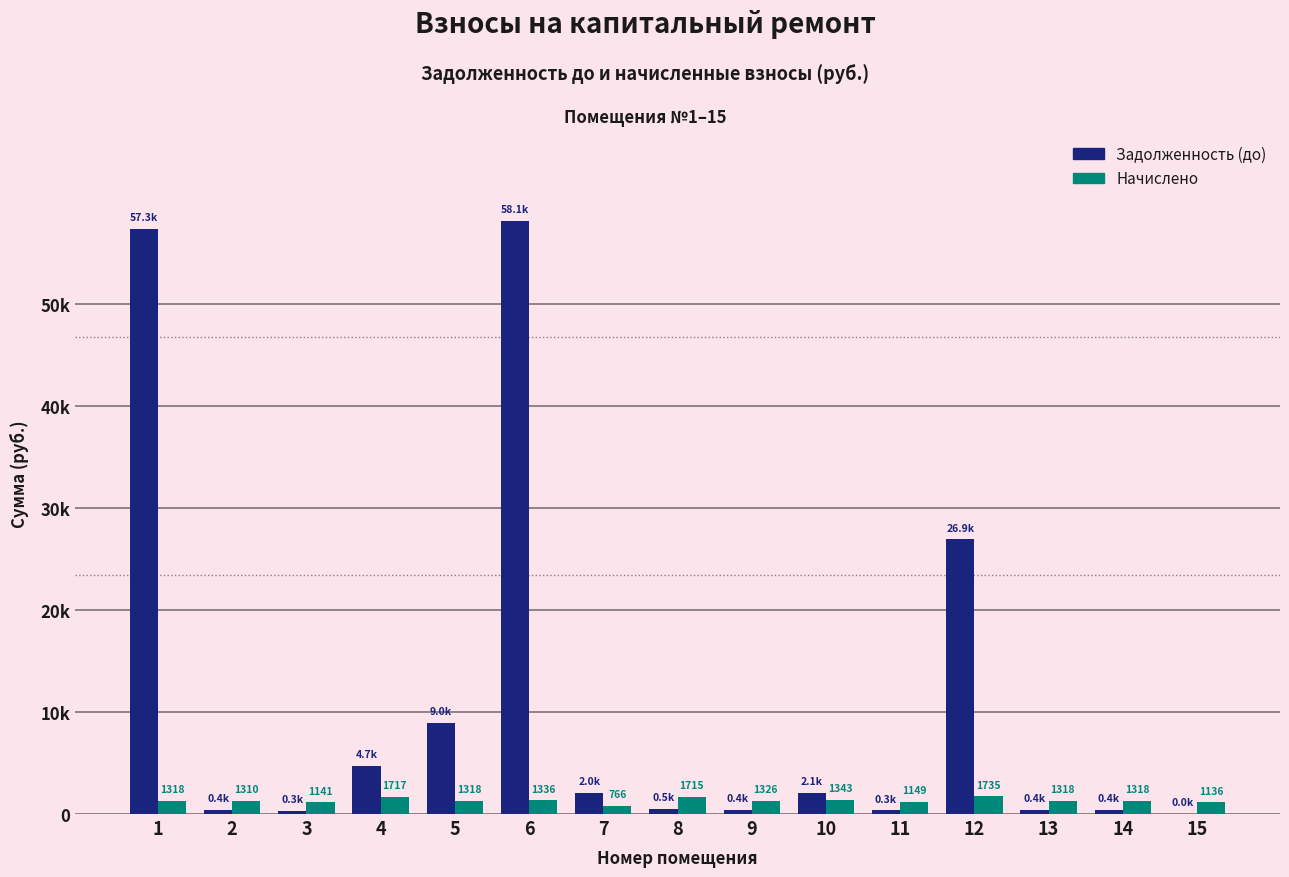

What are all the series names shown in the legend?

Задолженность (до), Начислено